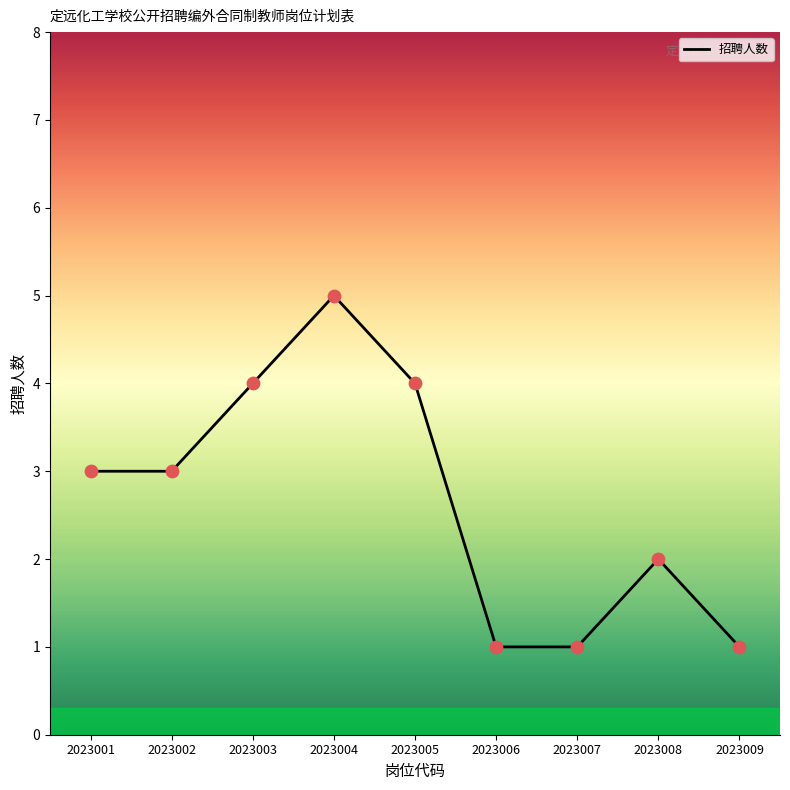

Between 2023004 and 2023003, which is larger?

2023004